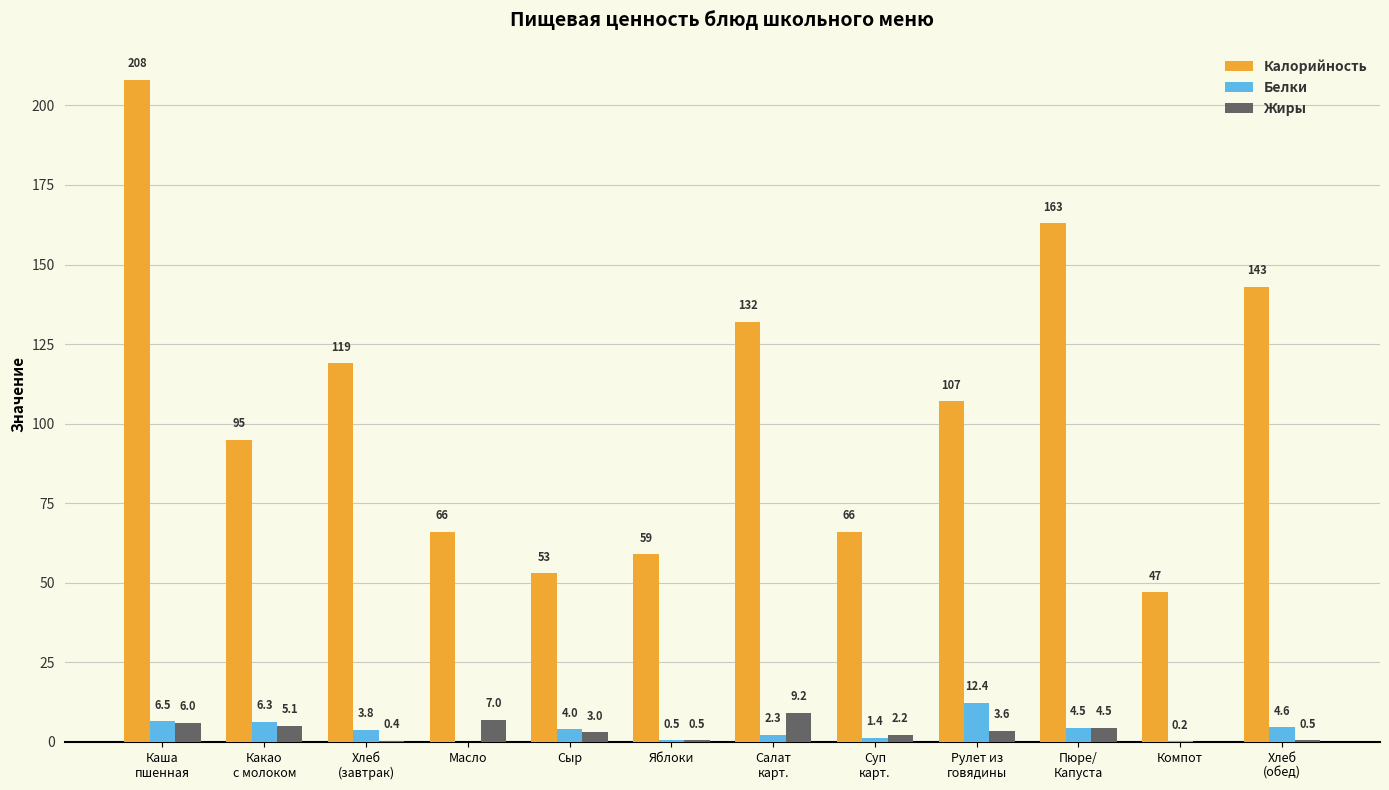

True or false: Калорийность has a value of 59.0 at Яблоки.

True